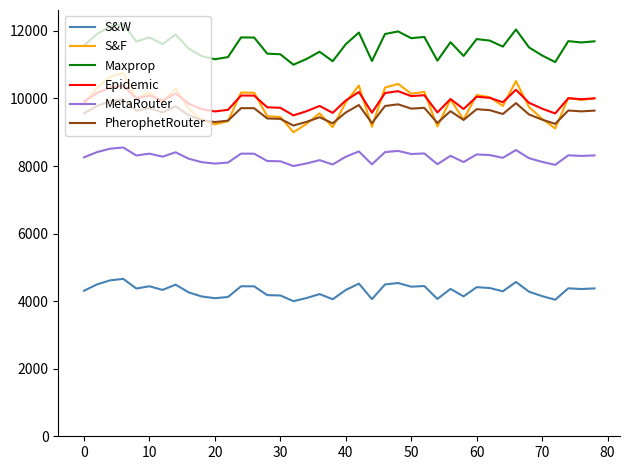

What are all the series names shown in the legend?

S&W, S&F, Maxprop, Epidemic, MetaRouter, PherophetRouter